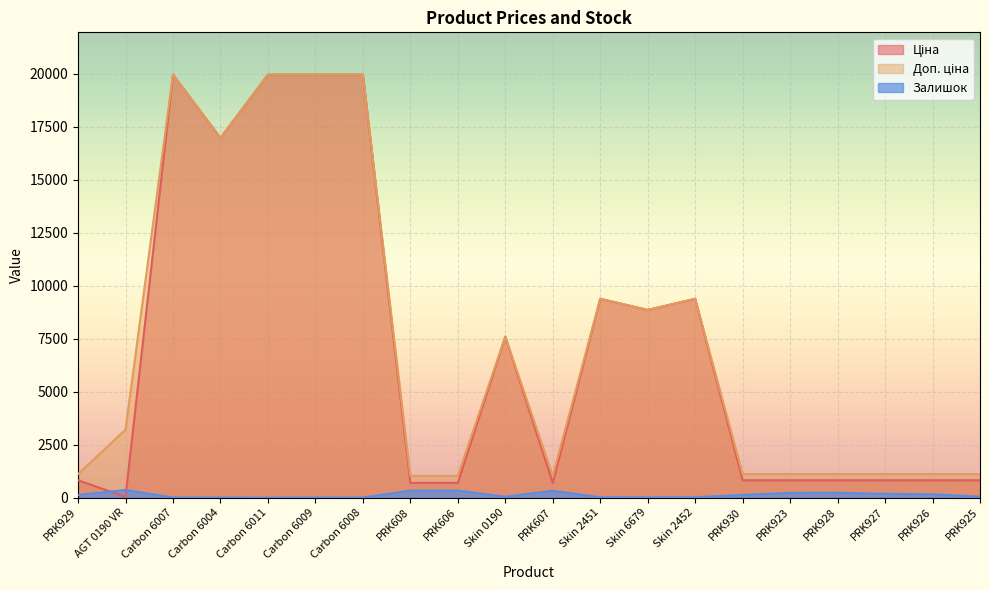

What is the sum of all Залишок values?

2540.0